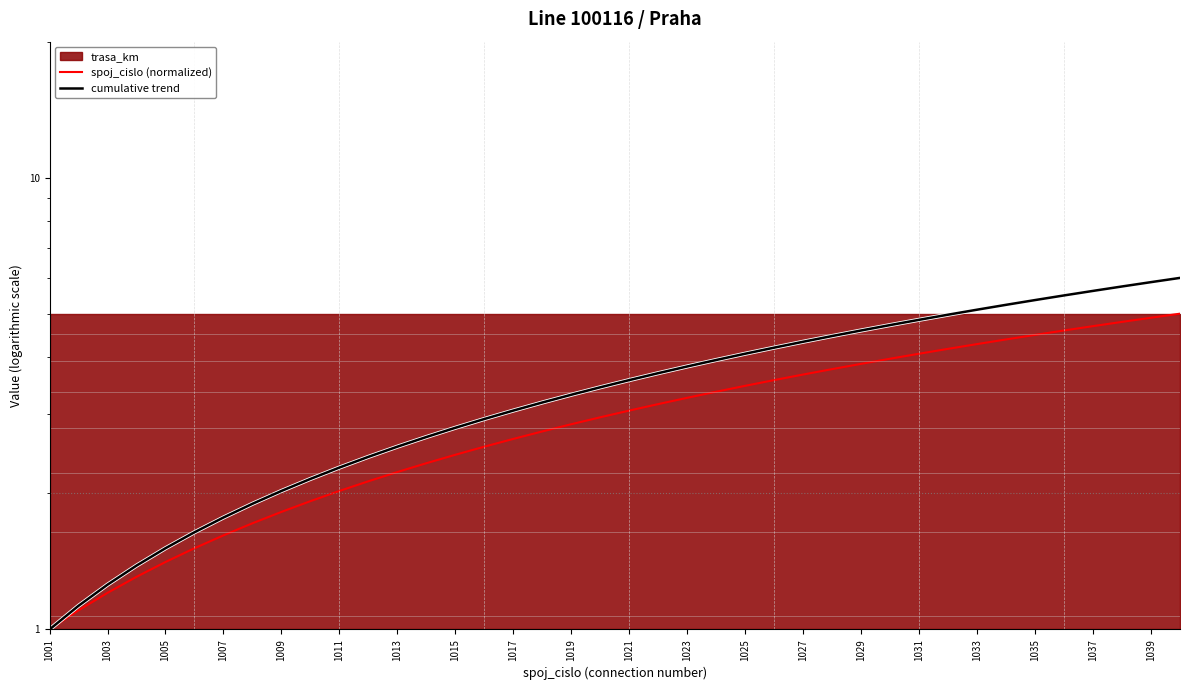

What is the maximum value shown in the chart?

6.0